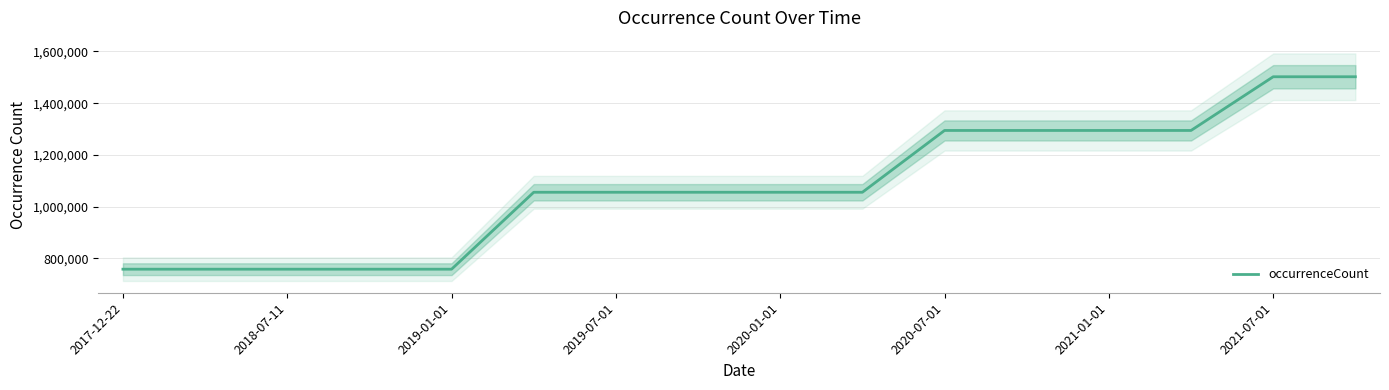

The value of occurrenceCount at 2019-07-01 is 578800. True or false?

False